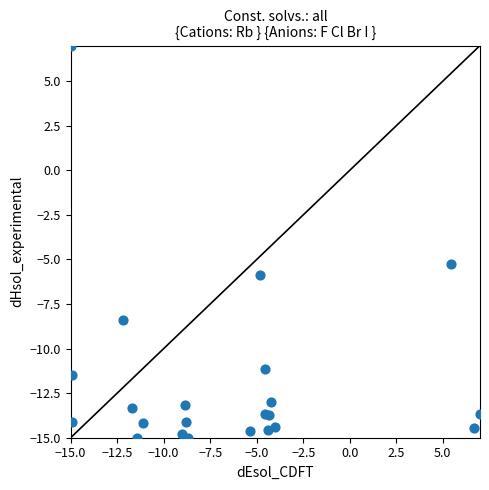

What Y value in the scatter plot is closest to -4?

-5.3